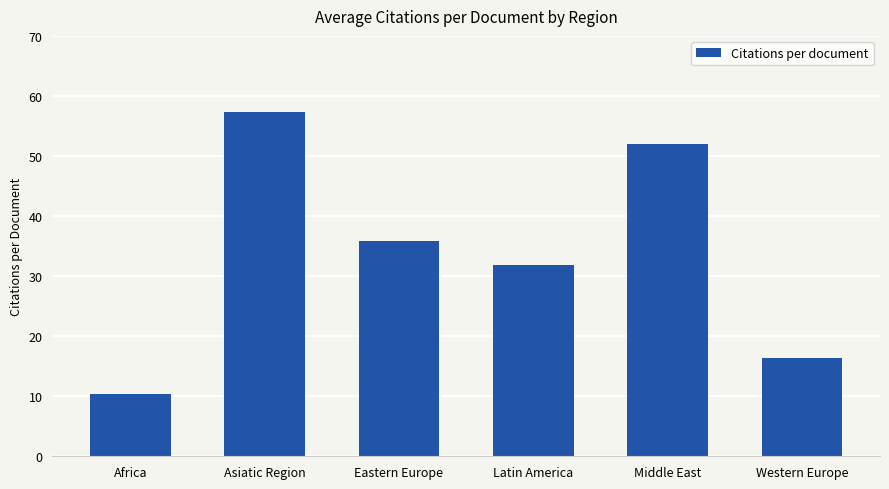

Reading left to right, transcribe all the data shown in this chart.

10.3	57.3	35.9	31.8	52.0	16.3